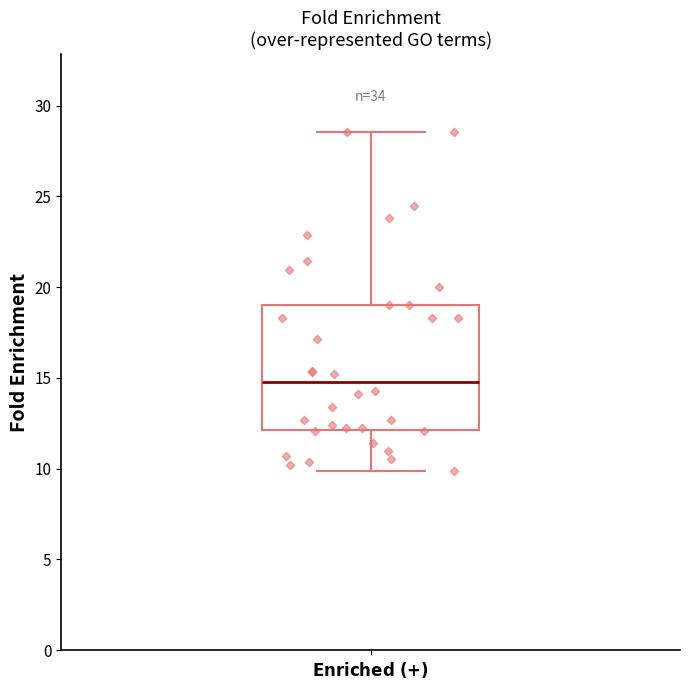

Where does the upper whisker of the box for $\bf{Enriched\ (+)}$ end on the y-axis? The values are not printed on the chart, so give them approximately, as read against the axis.

28.5